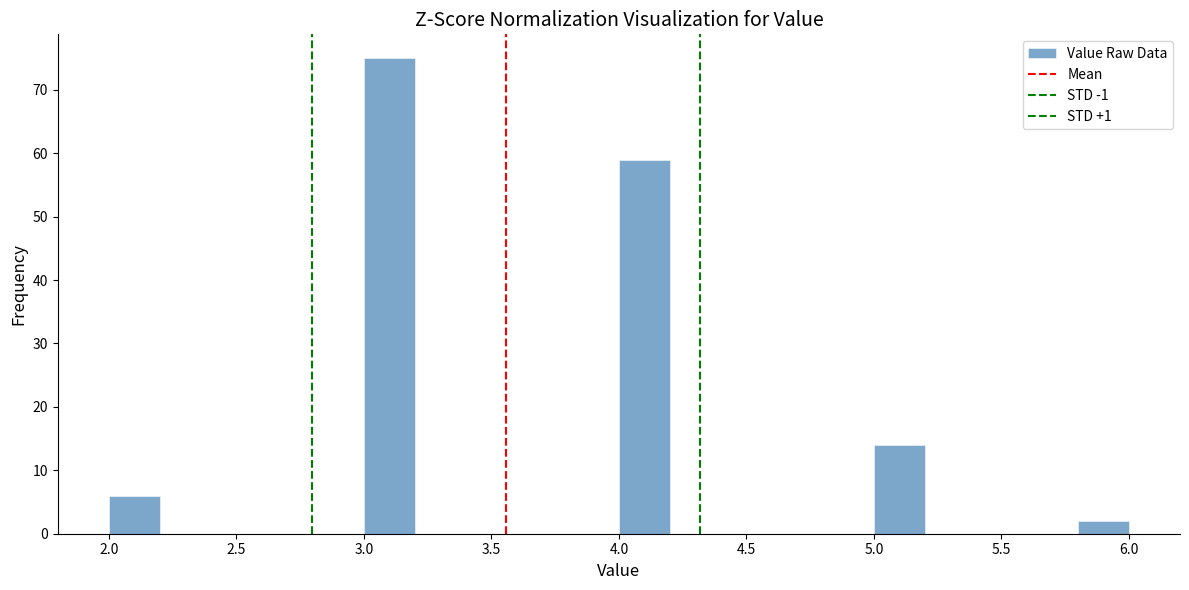

Over which range of the x-axis is the bar tallest?

3.0 to 3.2